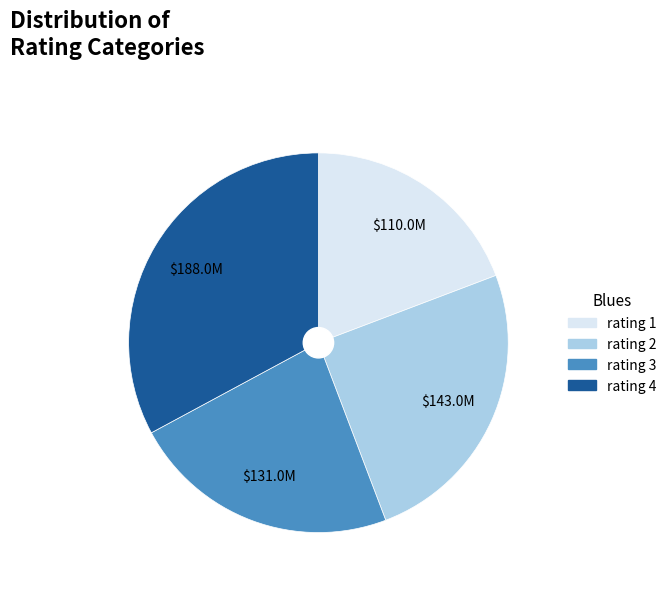

Is there a majority slice in this chart?

No